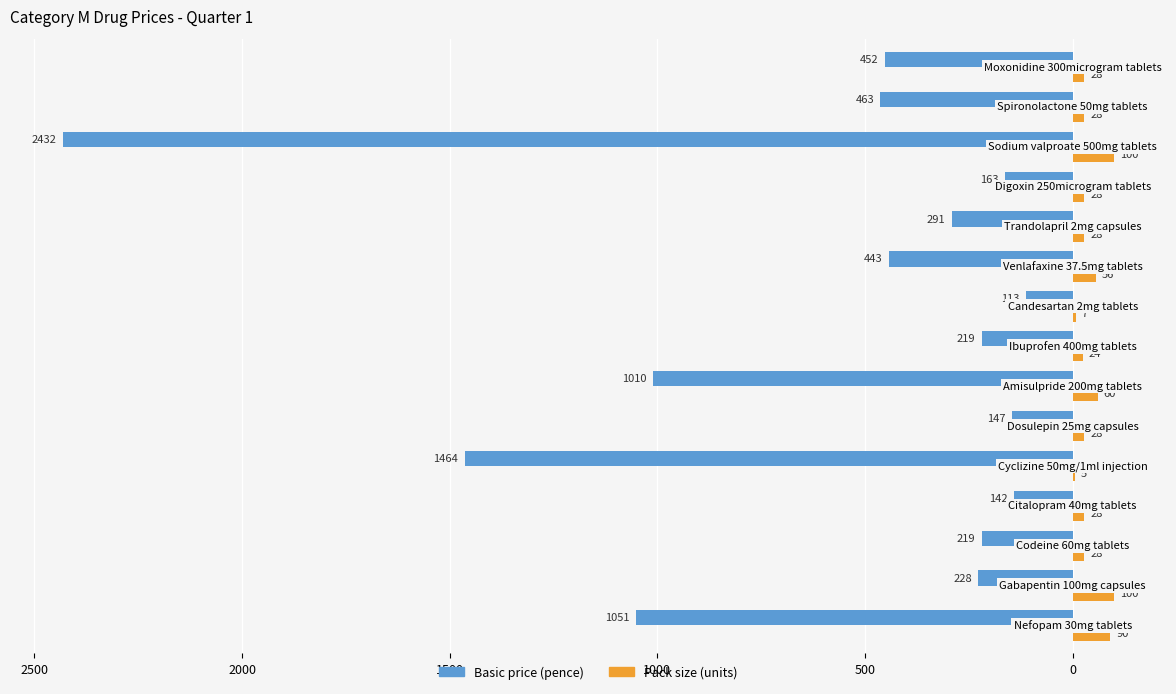

What are all the series names shown in the legend?

Basic price (pence), Pack size (units)